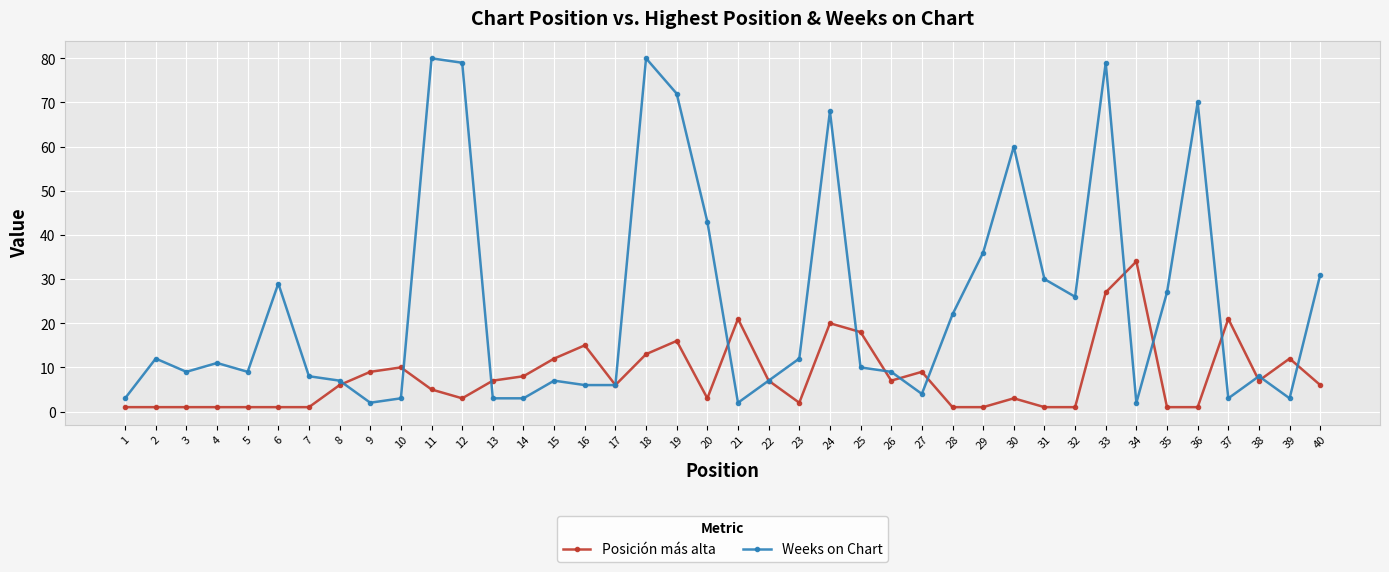

Reading left to right, list all the values displayed in this chart.

Posición más alta: 1=1	2=1	3=1	4=1	5=1	6=1	7=1	8=6	9=9	10=10	11=5	12=3	13=7	14=8	15=12	16=15	17=6	18=13	19=16	20=3	21=21	22=7	23=2	24=20	25=18	26=7	27=9	28=1	29=1	30=3	31=1	32=1	33=27	34=34	35=1	36=1	37=21	38=7	39=12	40=6
Weeks on Chart: 1=3	2=12	3=9	4=11	5=9	6=29	7=8	8=7	9=2	10=3	11=80	12=79	13=3	14=3	15=7	16=6	17=6	18=80	19=72	20=43	21=2	22=7	23=12	24=68	25=10	26=9	27=4	28=22	29=36	30=60	31=30	32=26	33=79	34=2	35=27	36=70	37=3	38=8	39=3	40=31